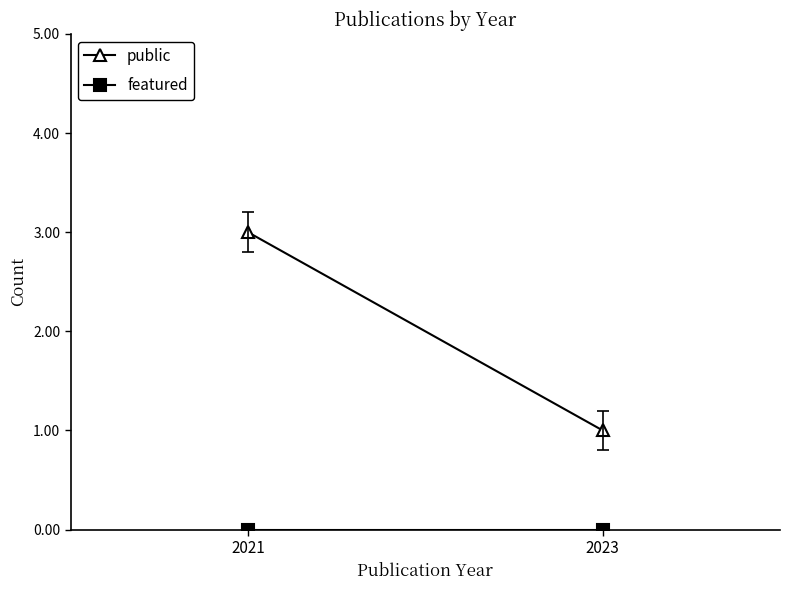

Which category has the lowest value in the featured series?

2021